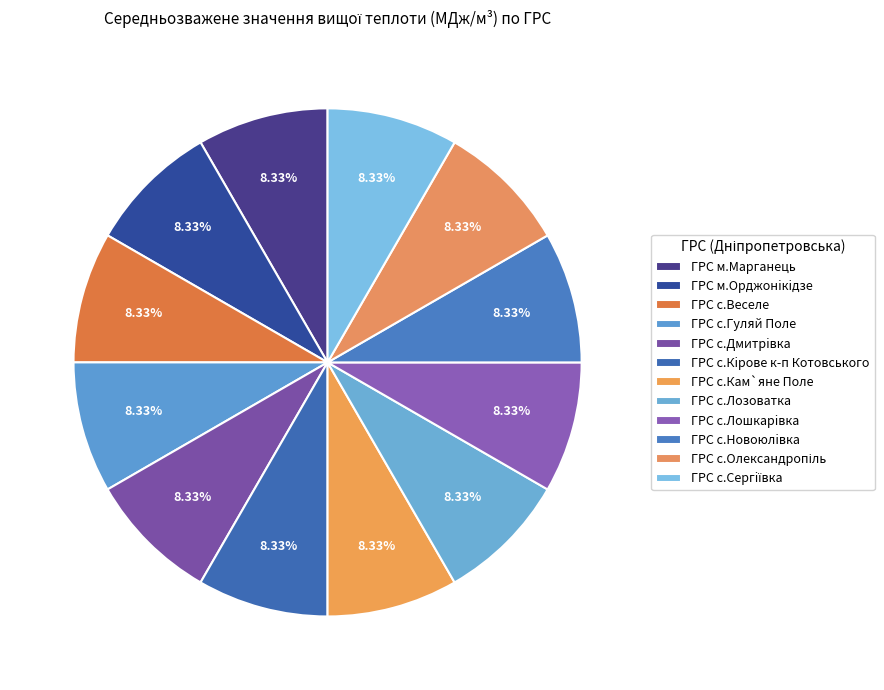

Which category has the biggest portion of the pie?

ГРС м.Марганець